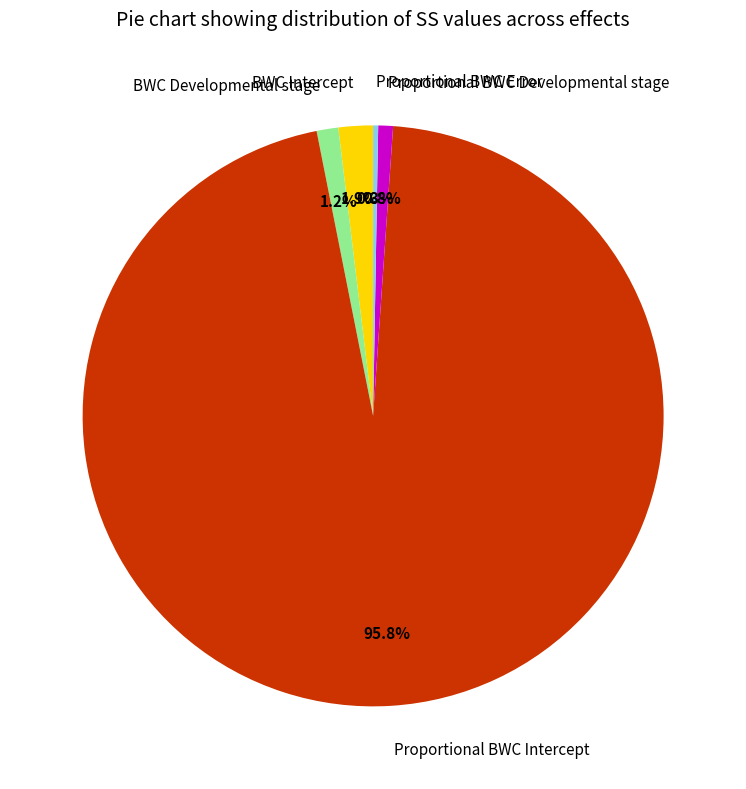

The Proportional BWC Error slice represents 14% of the pie. True or false?

False